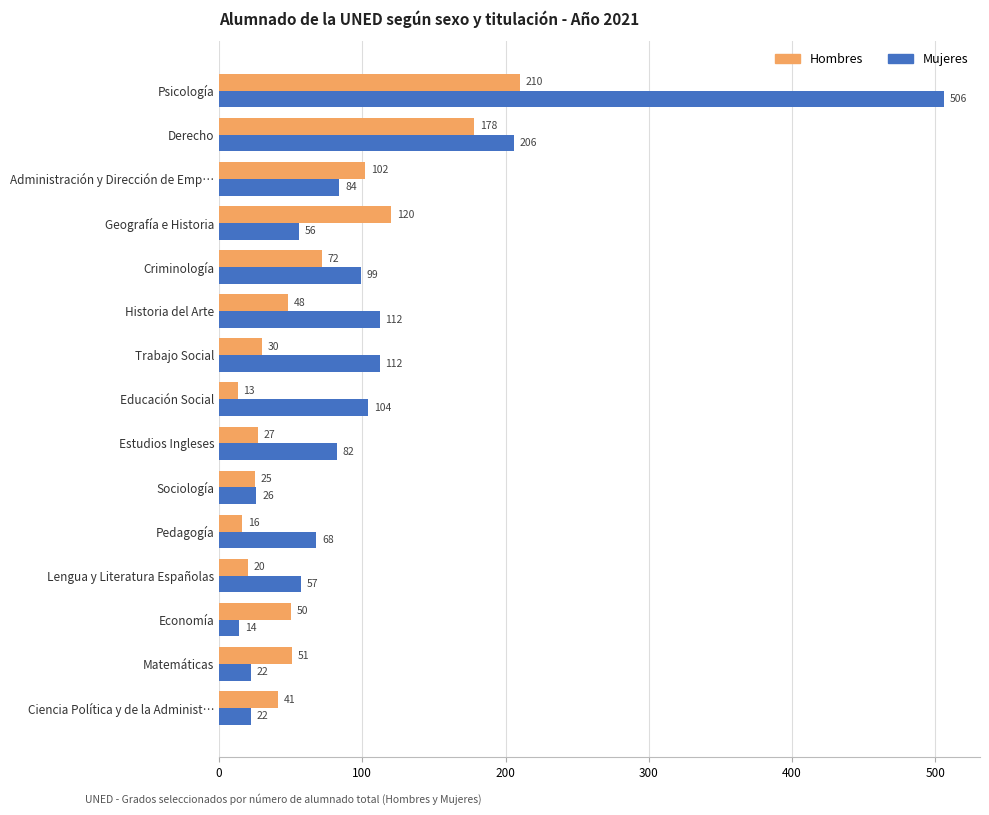

What is the average value of the Hombres series?

67